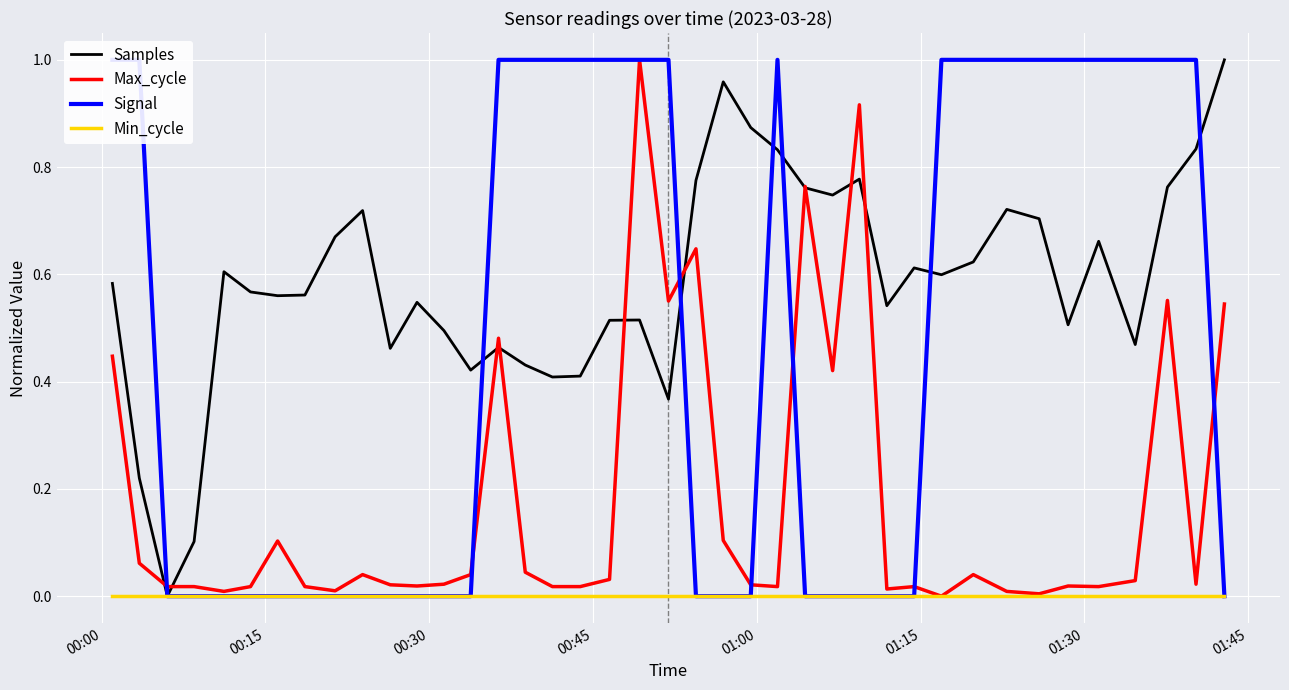

What are all the series names shown in the legend?

Samples, Max_cycle, Signal, Min_cycle